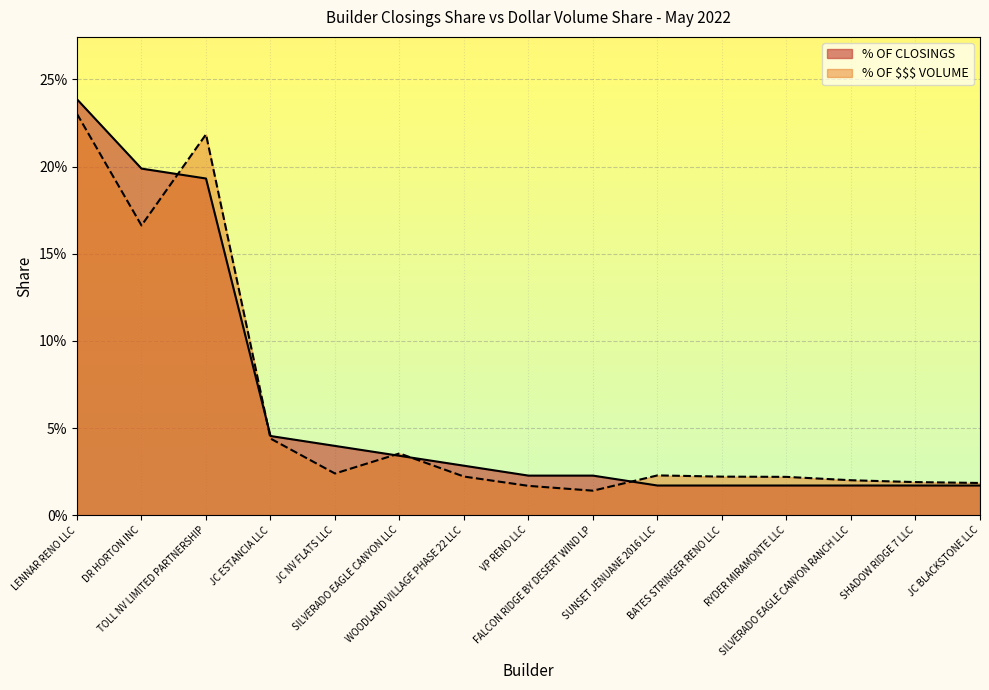

How many categories are shown in the chart?

15